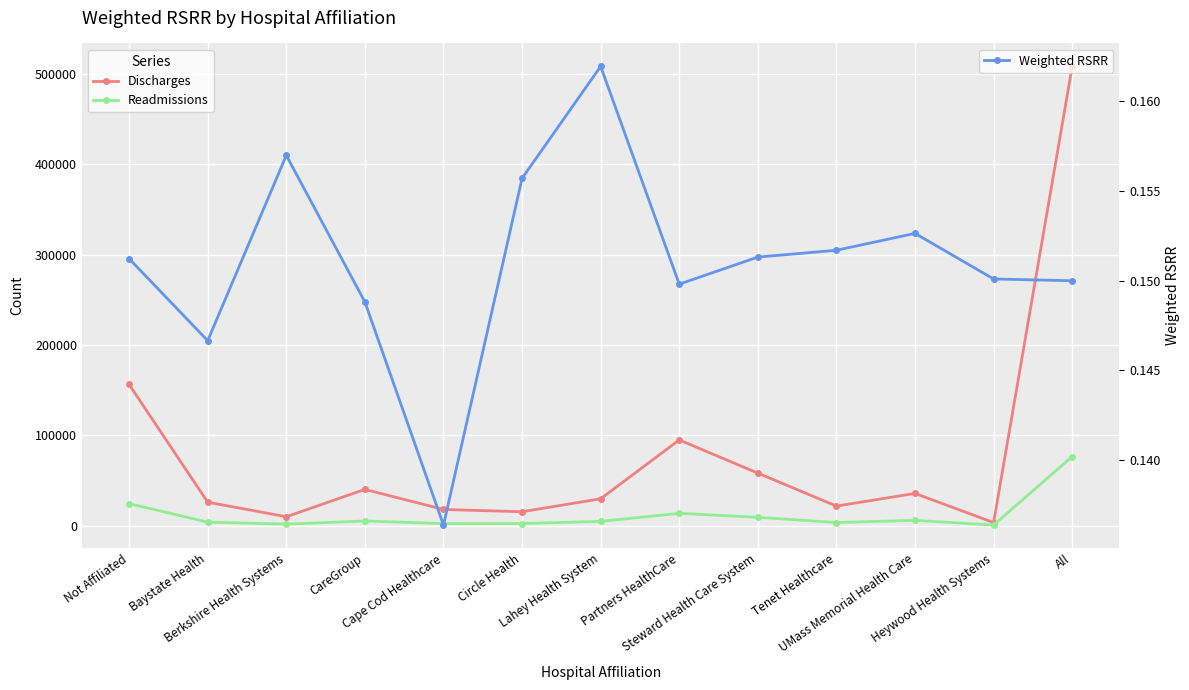

Between Lahey Health System and Partners HealthCare, which series saw the biggest shift?

Discharges